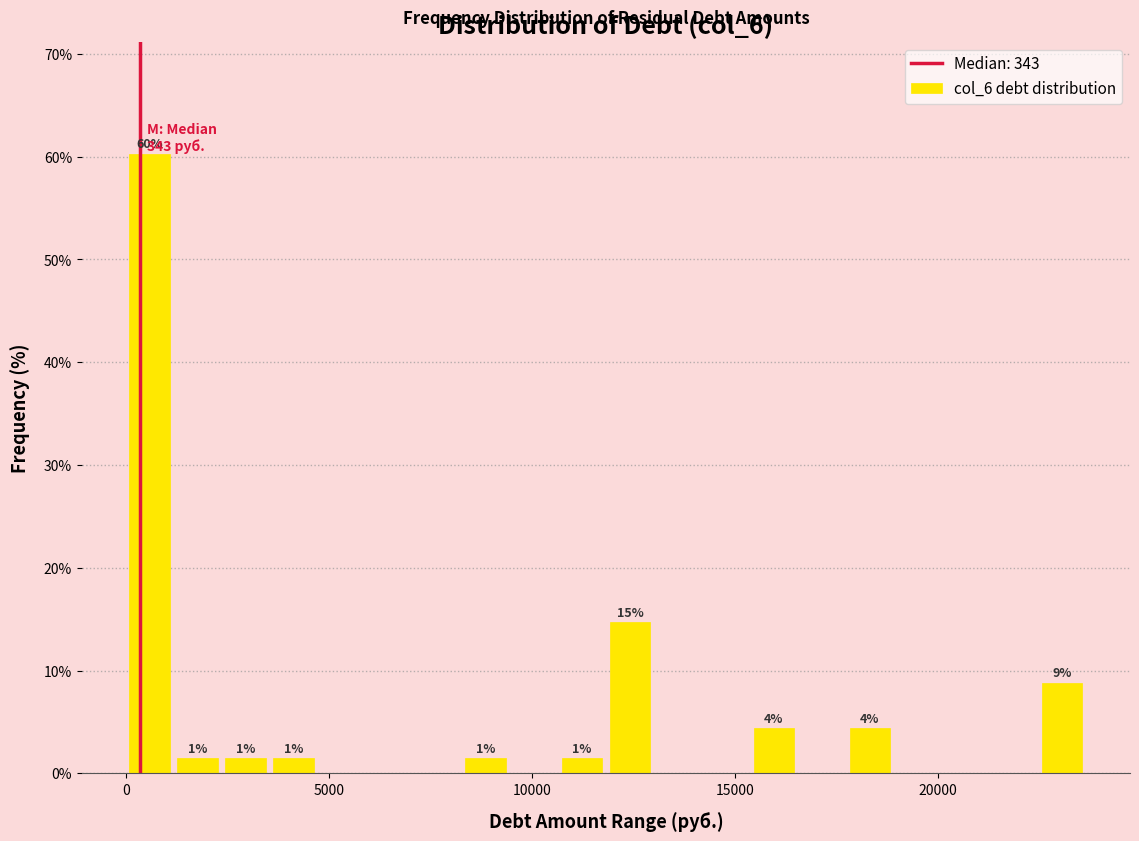

Around what value on the x-axis is the tallest bar? Give the approximate position of its centre, as read against the axis.

500